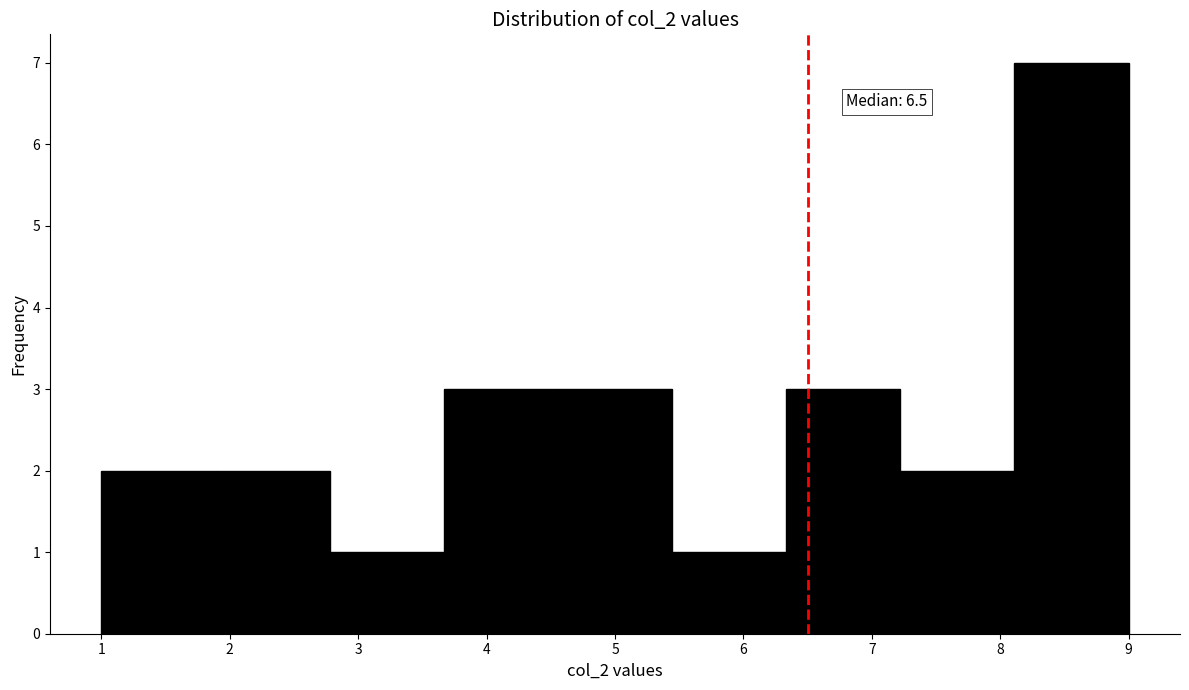

Over which range of the x-axis is the bar tallest?

8.1 to 9.0